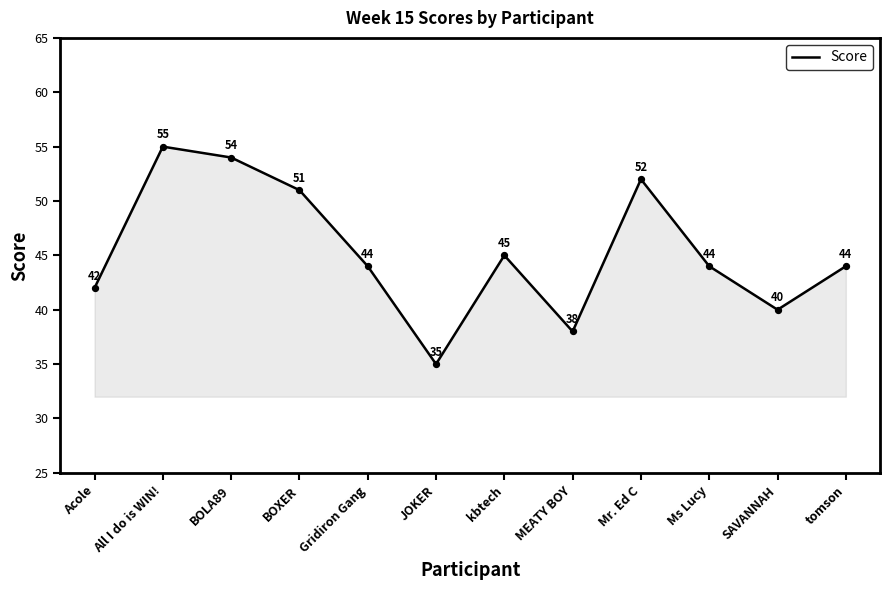

What is the ratio of the value at SAVANNAH to the value at MEATY BOY?

1.1